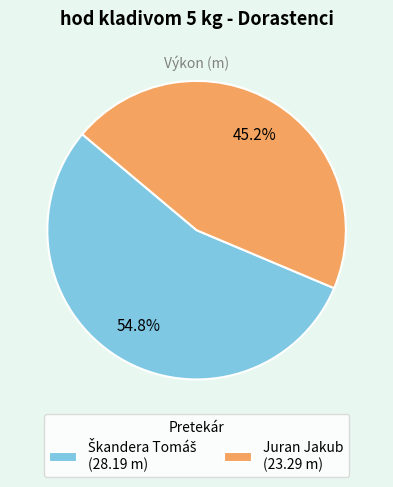

How much of the chart is everything except Juran Jakub (23.29 m)?

54.8%